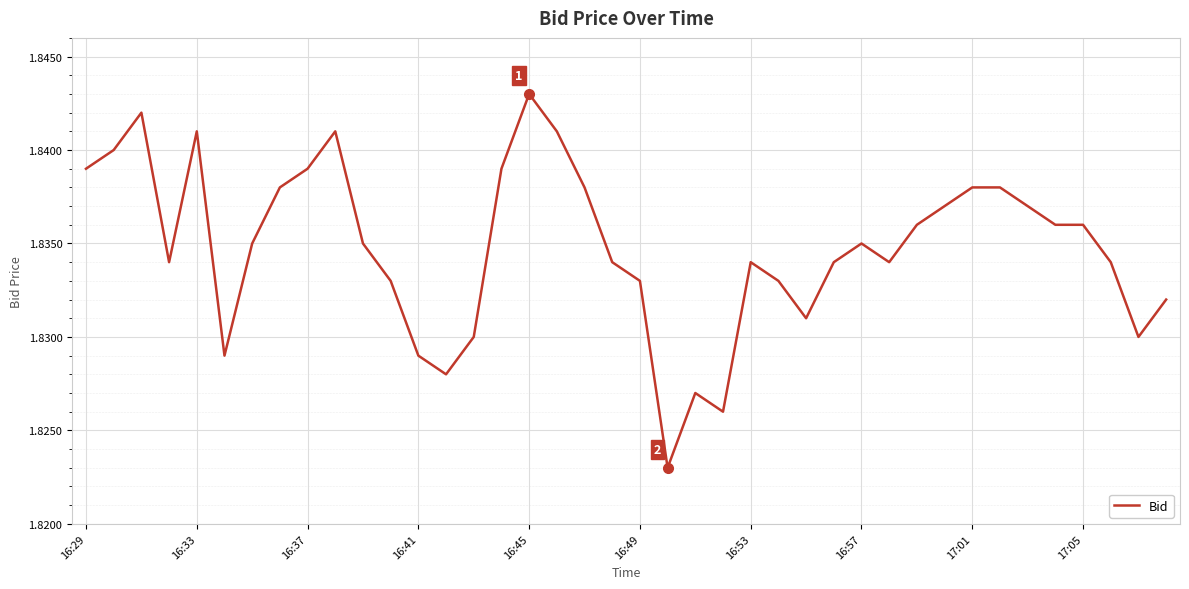

Is this an area chart (filled region under the line)?

No